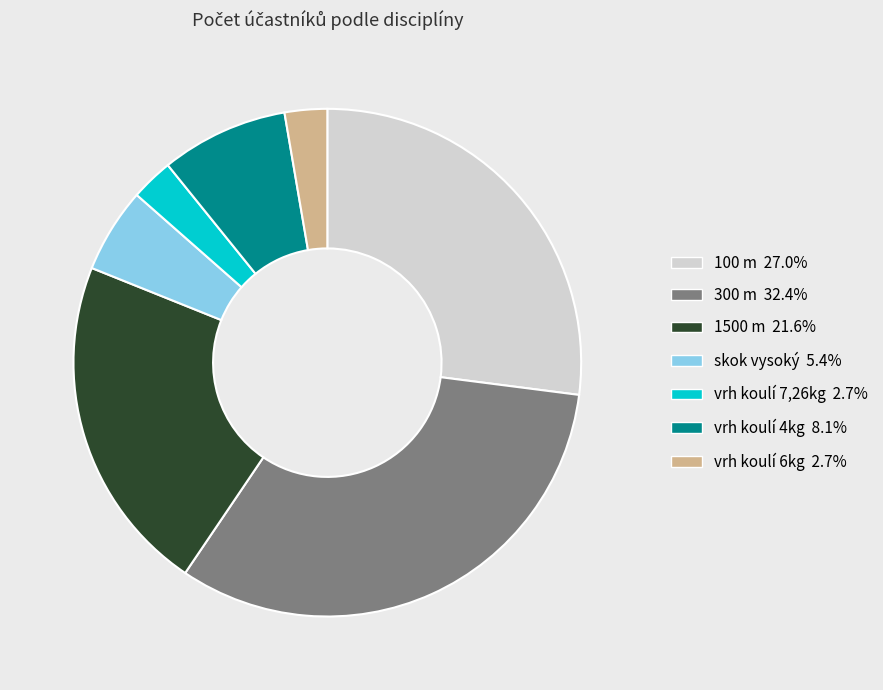

Does 300 m represent more than half of the total?

No